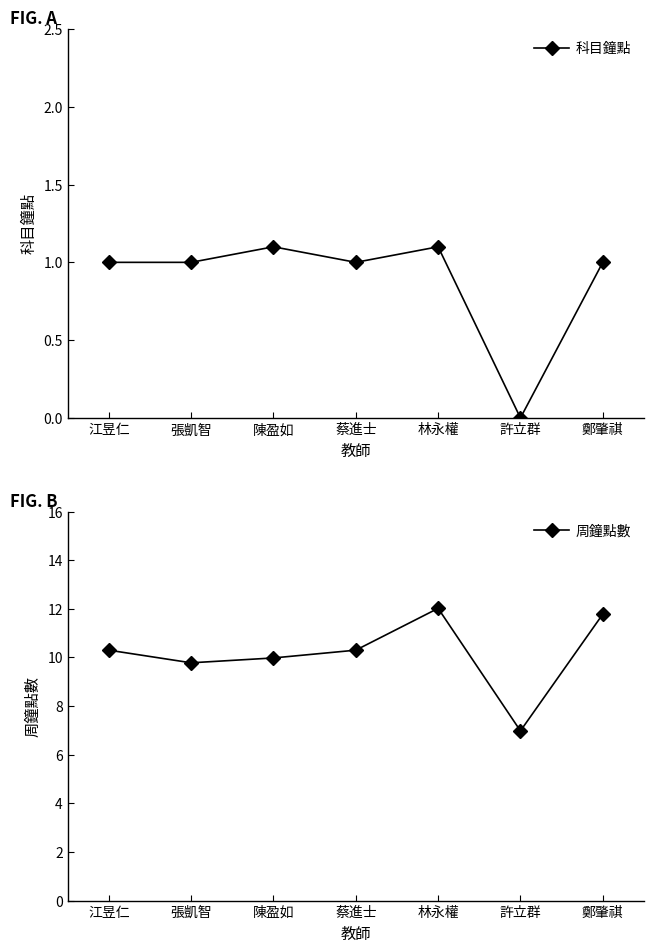

The 周鐘點數 series shows 3.5 at 林永權. True or false?

False